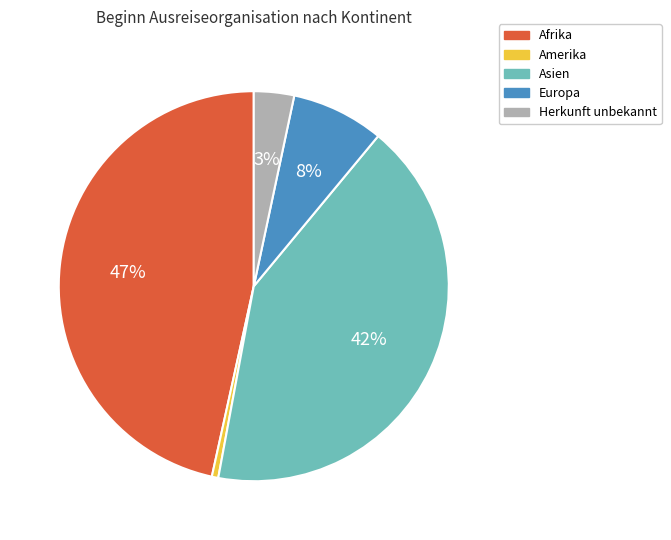

What is the largest slice in the pie chart?

Afrika